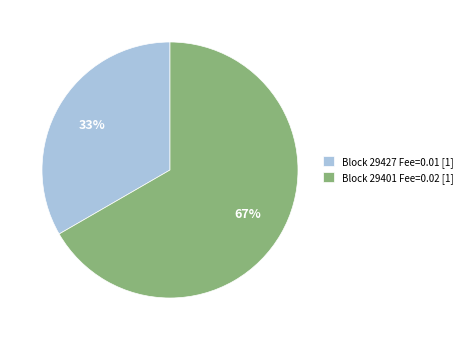

Does any single category account for the majority?

Yes